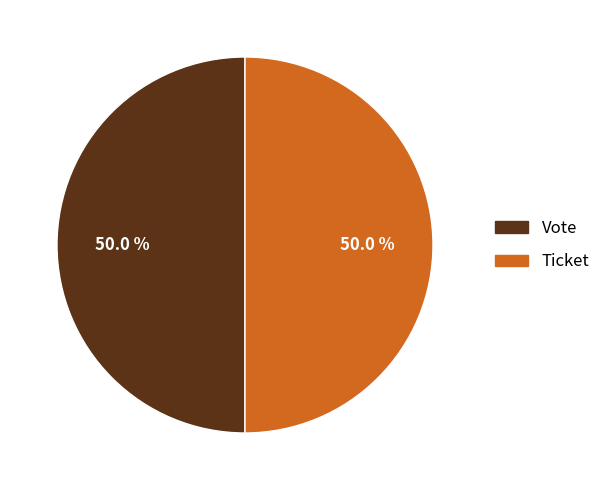

Approximately how many times larger is the value at Vote compared to Ticket?

1.0